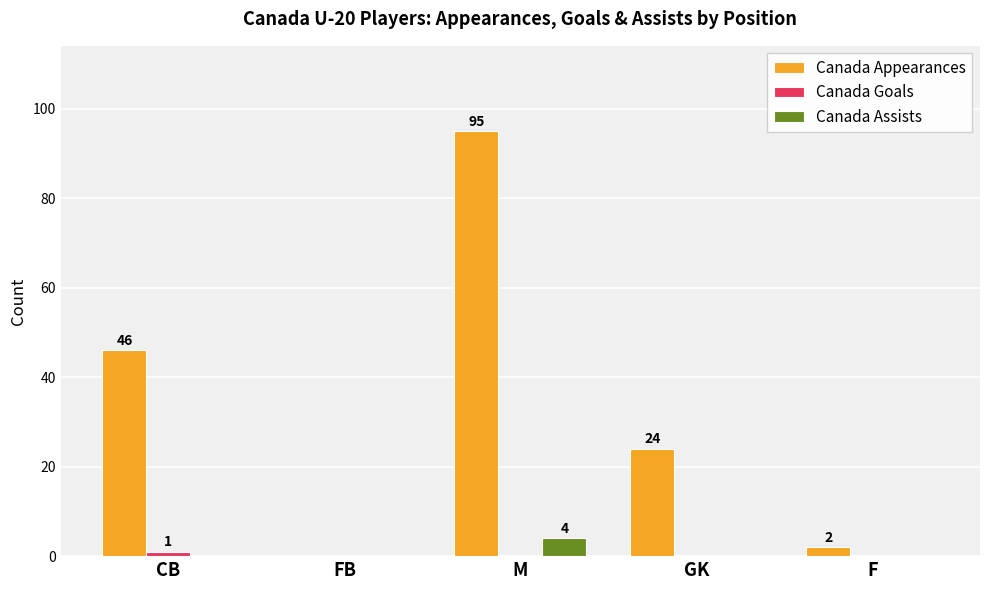

The Canada Appearances series shows 24 at GK. True or false?

True